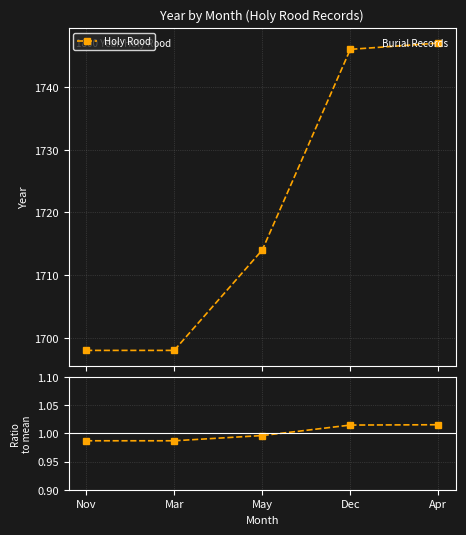

Reading left to right, what are all the values shown in this chart?

Holy Rood: Nov=1698.0	Mar=1698.0	May=1714.0	Dec=1746.0	Apr=1747.0
Ratio to mean: Nov=1.0	Mar=1.0	May=1.0	Dec=1.0	Apr=1.0